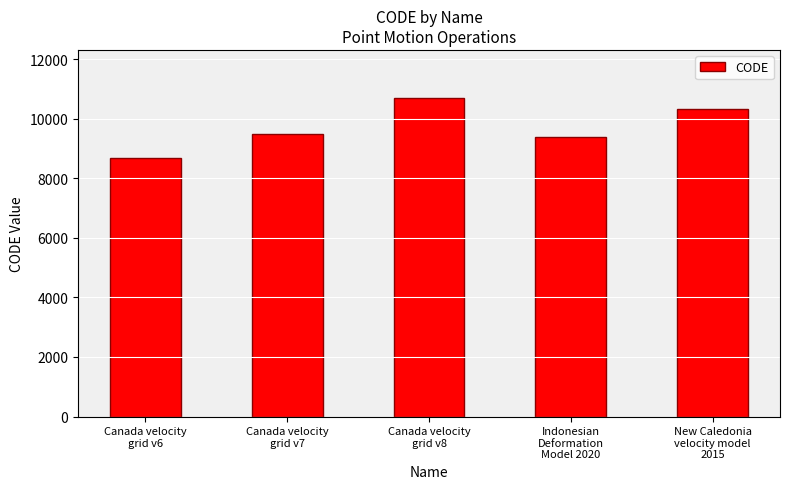

What is the maximum value shown in the chart?

10707